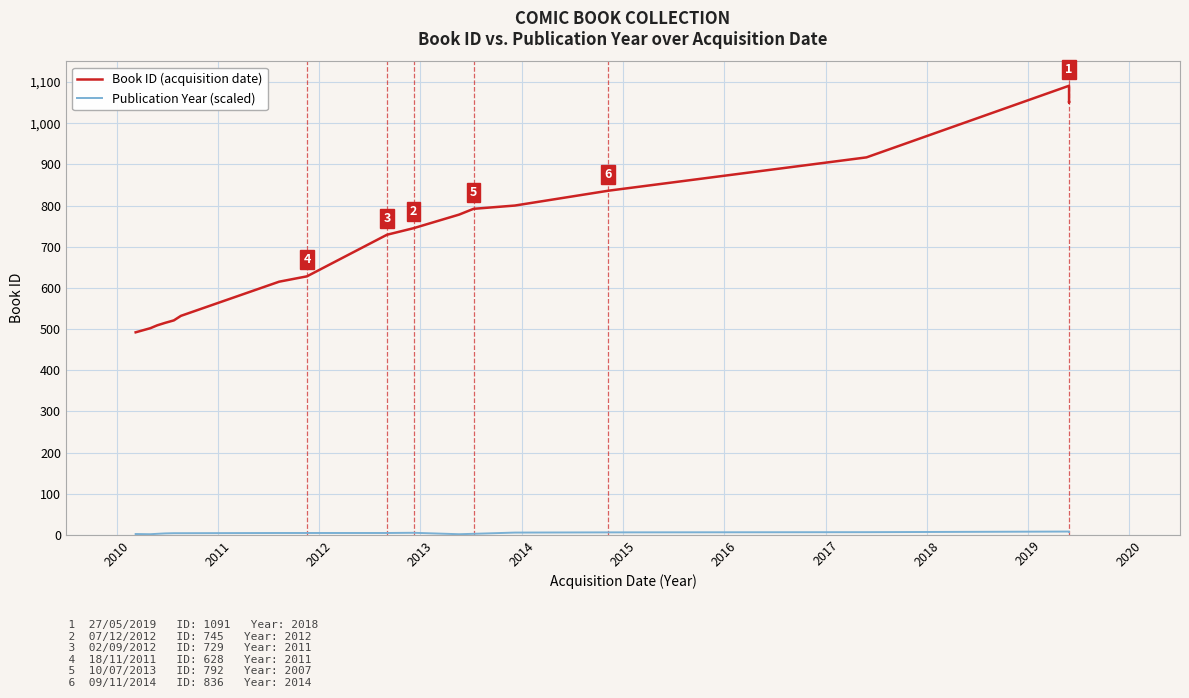

What is the approximate value of Book ID (acquisition date) at 2010?

492.0